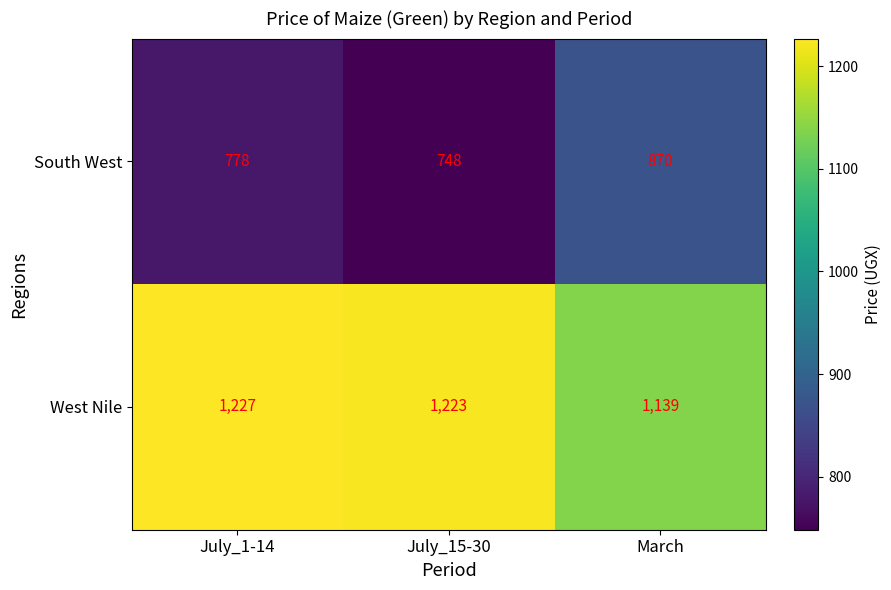

At which category is the sum across all series the highest?

March